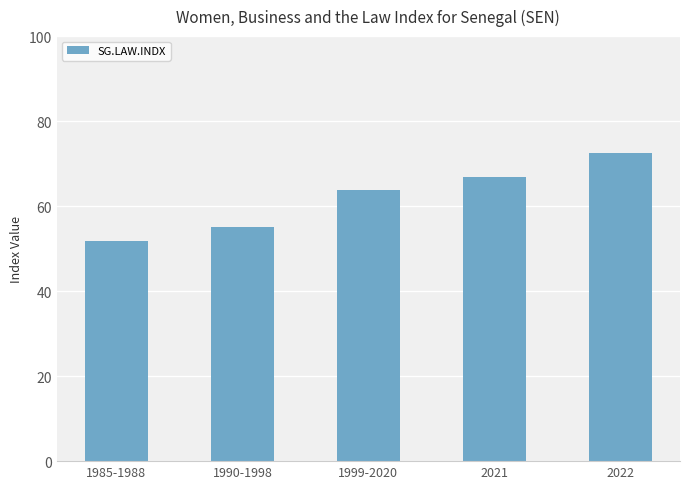

What position from the right is 2021?

2